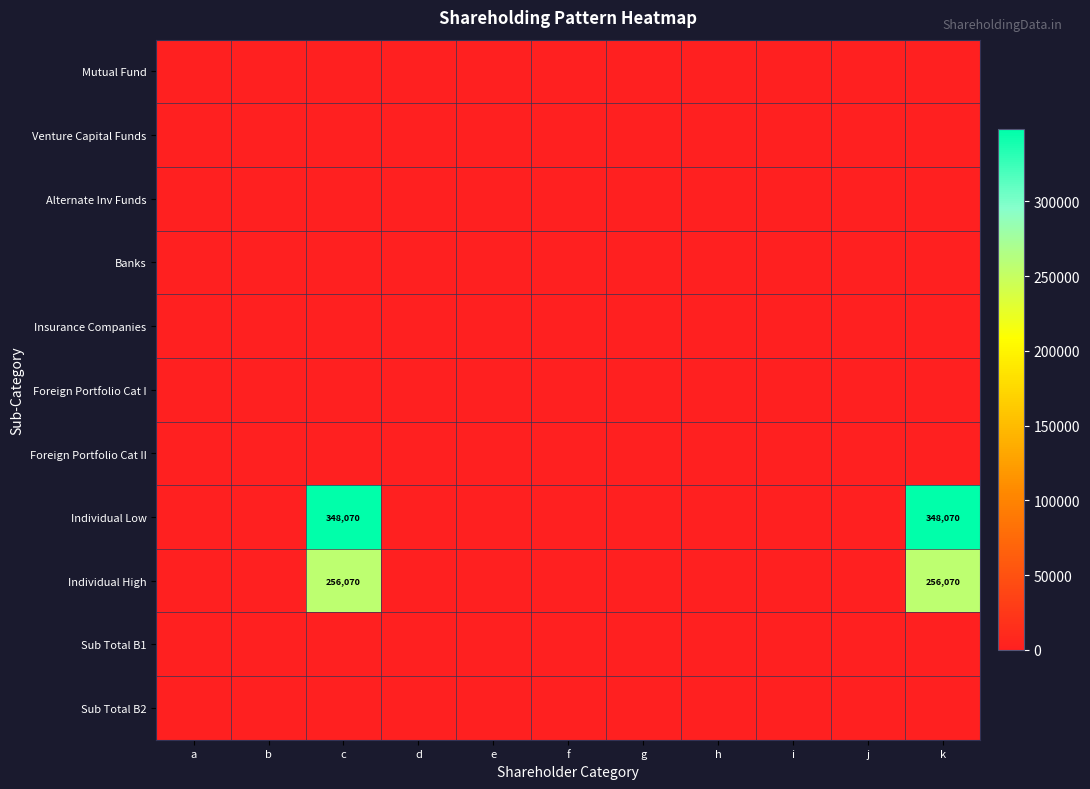

Which series has the largest total across all categories?

Individual Low